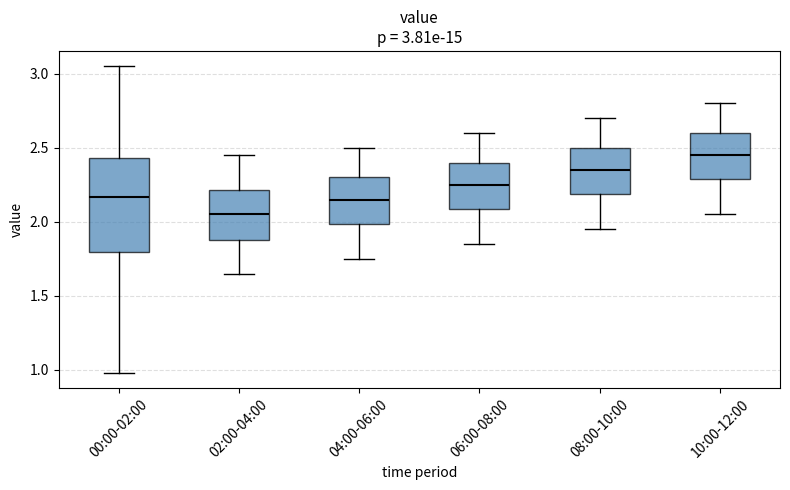

Which box is the tallest, from its lower edge to its upper edge?

00:00-02:00